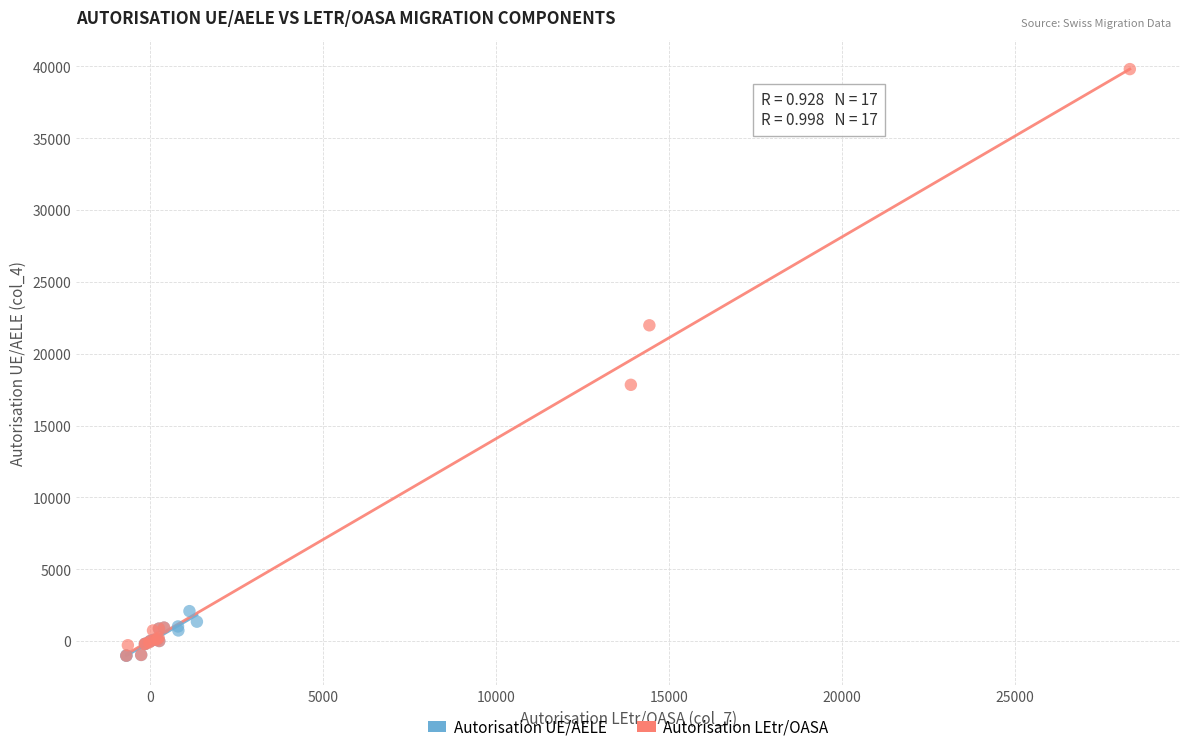

What are all the series names shown in the legend?

Autorisation UE/AELE, Autorisation LEtr/OASA